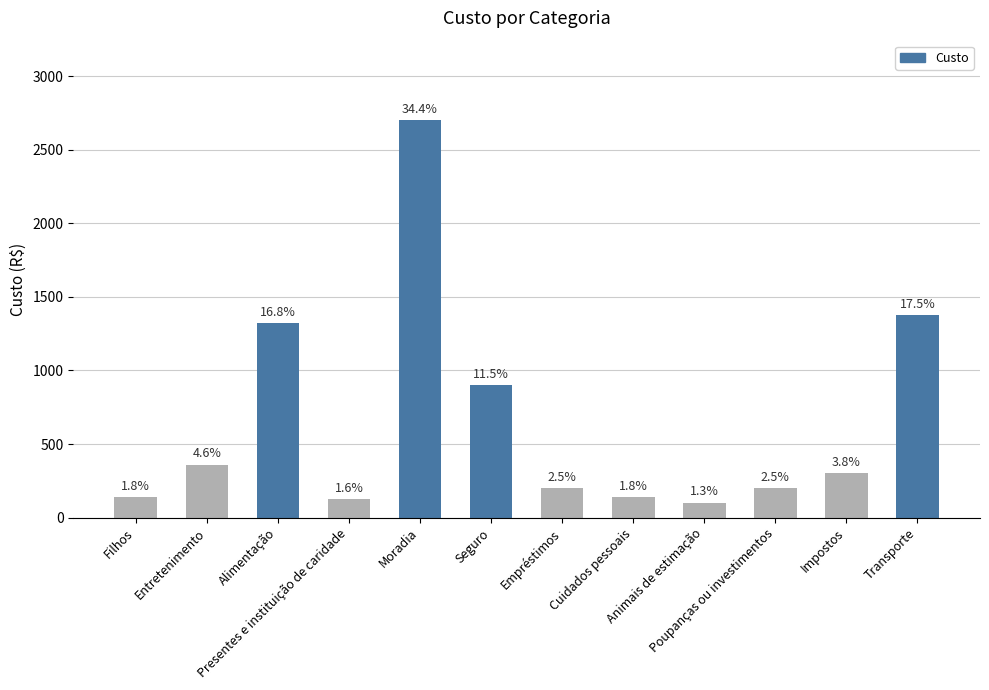

What is the sum of the values at Entretenimento and Empréstimos?

558